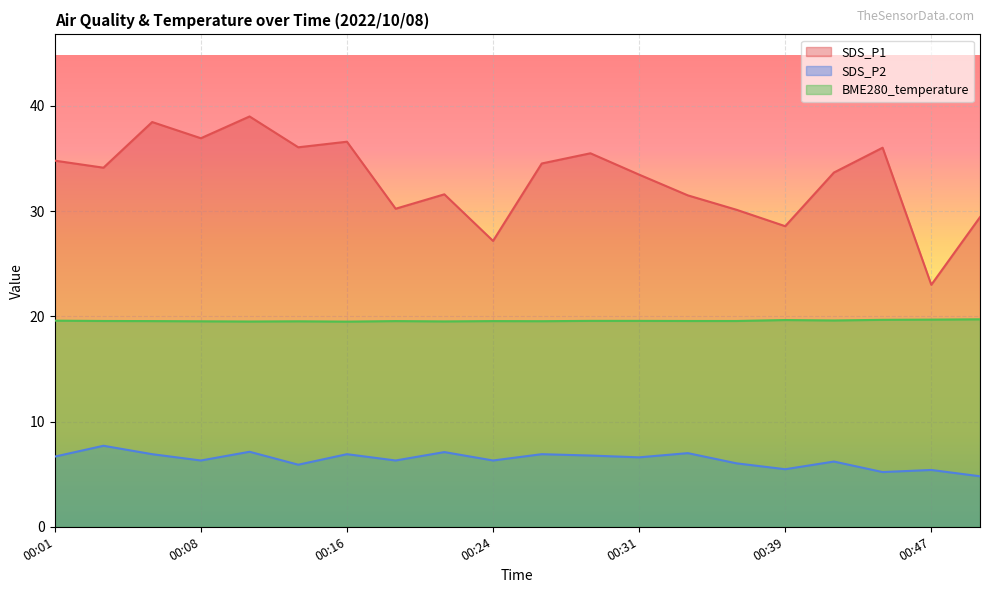

Is it true that BME280_temperature equals 30.5 at 00:11?

False